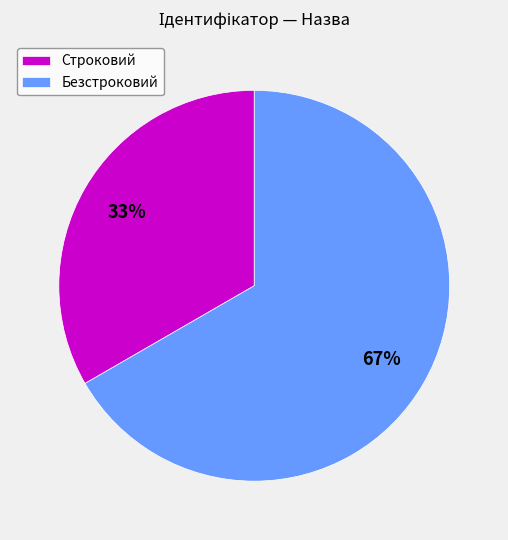

Between Безстроковий and Строковий, which is larger?

Безстроковий